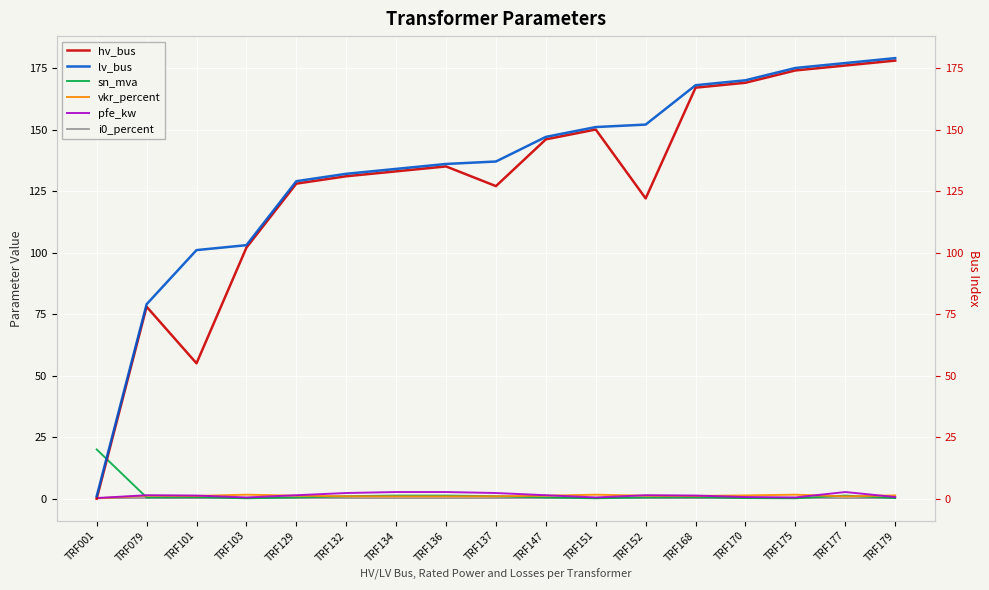

What is the maximum value shown in the chart?

179.0